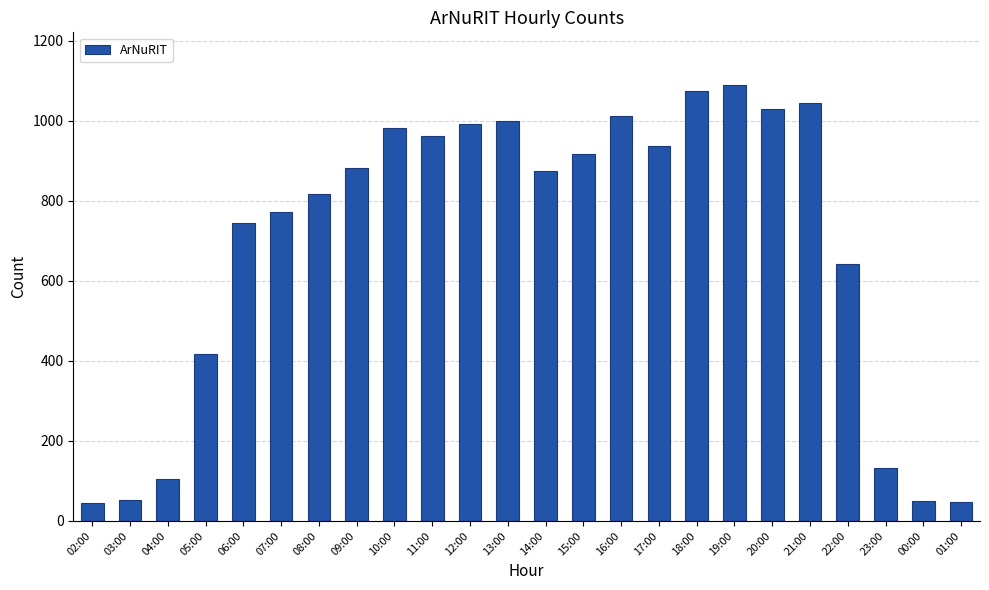

What is the label of the 21st bar from the left?

22:00